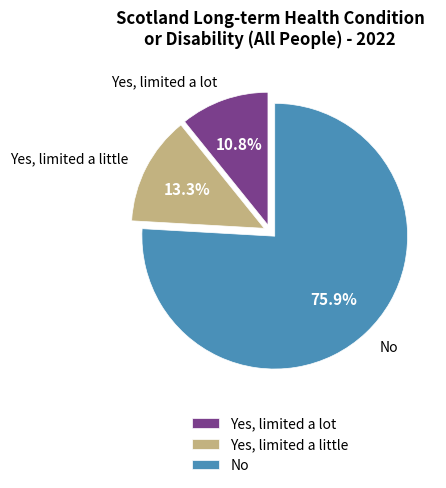

To the nearest percent, what is the combined percentage of Yes, limited a lot and Yes, limited a little?

24%